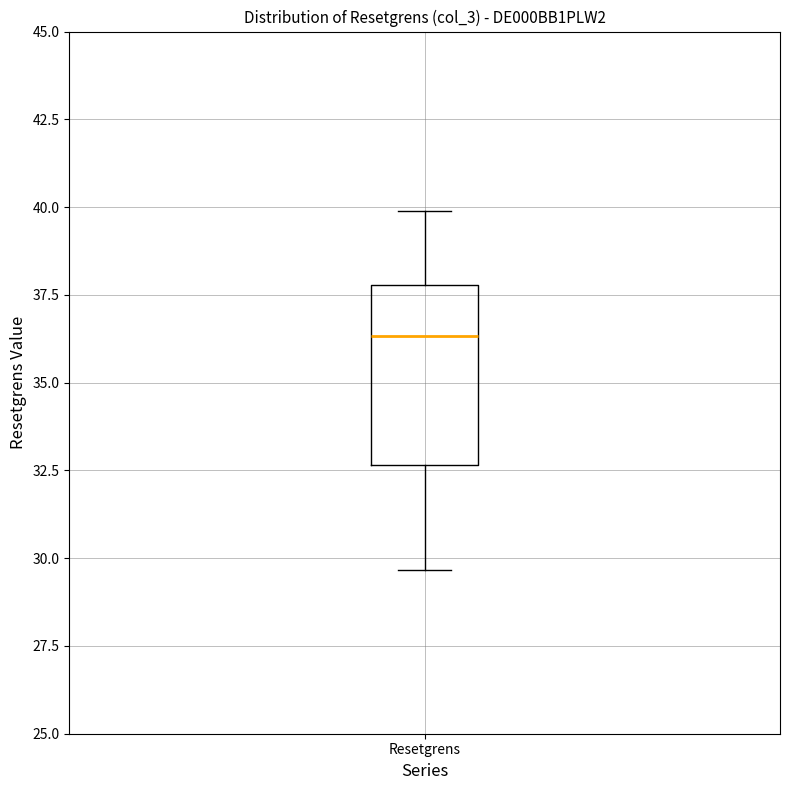

Where does the lower whisker of the box for Resetgrens end on the y-axis? The values are not printed on the chart, so give them approximately, as read against the axis.

29.5